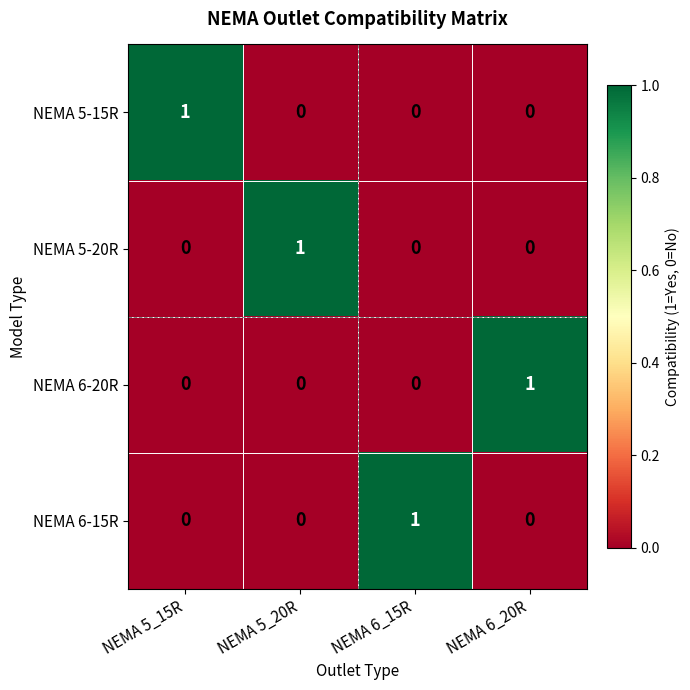

Reading left to right, transcribe all the data shown in this chart.

NEMA 5-15R: 1	0	0	0
NEMA 5-20R: 0	1	0	0
NEMA 6-20R: 0	0	0	1
NEMA 6-15R: 0	0	1	0